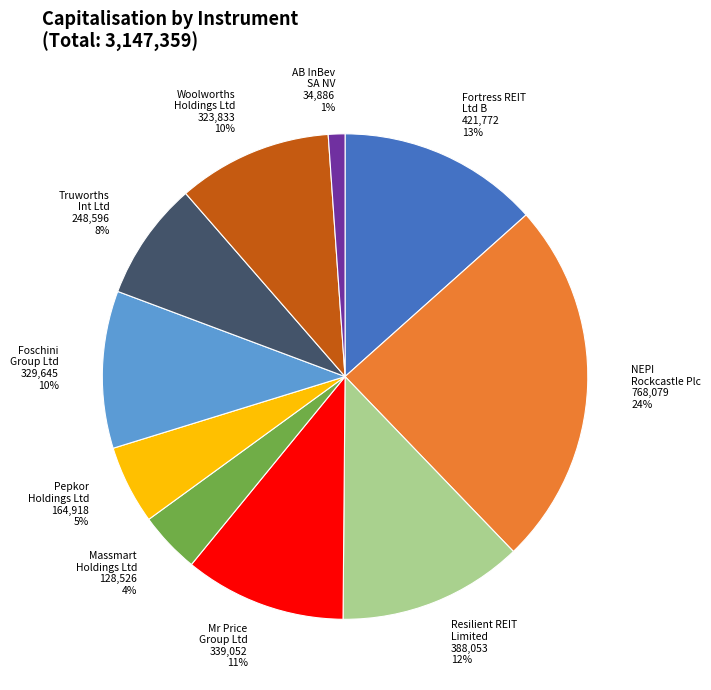

To the nearest percent, what is the average slice percentage?

10%